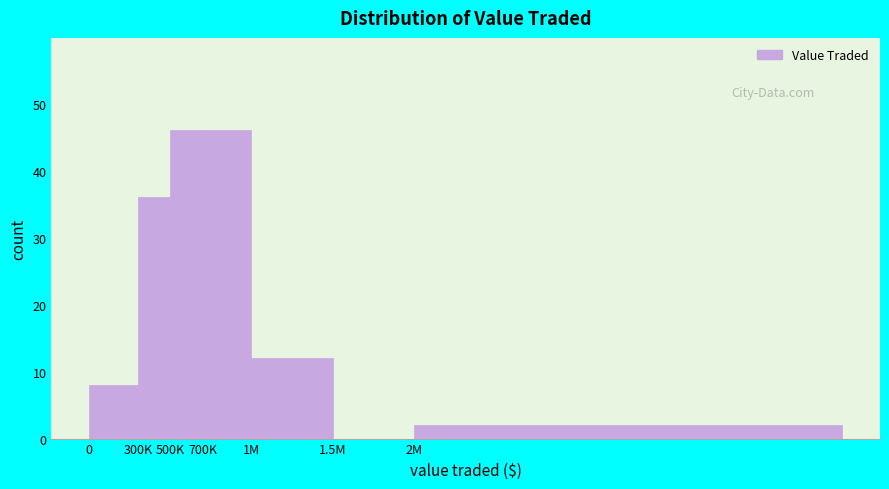

Reading left to right, extract all data points from this chart.

0=8	300K=36	500K=46	700K=46	1M=12	1.5M=0	2M=2